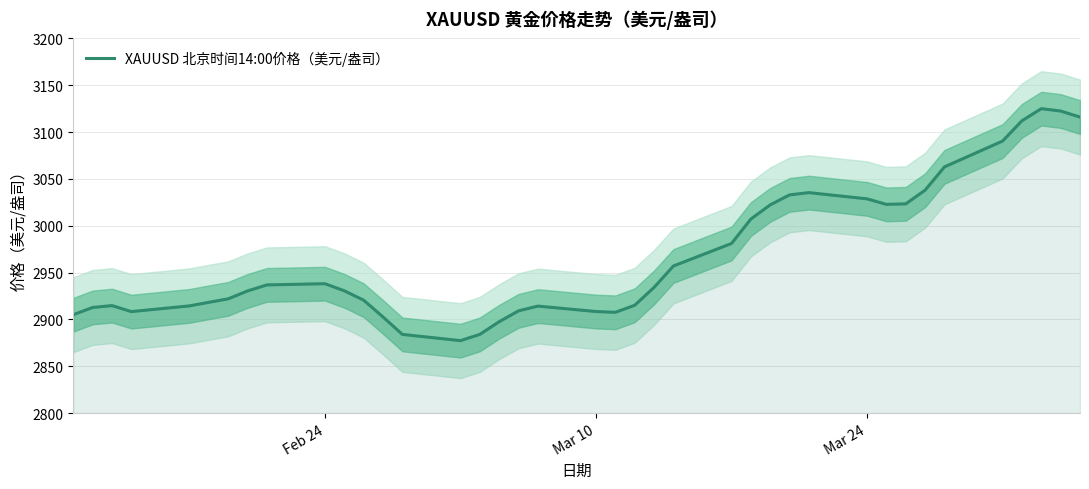

What is the smallest value displayed?

2877.3